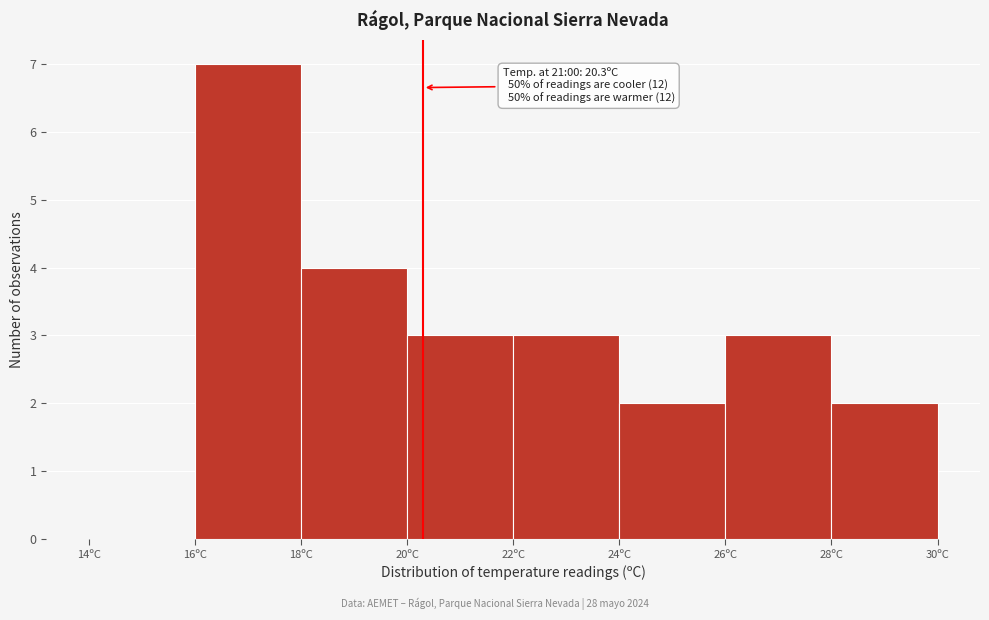

Over which range of the x-axis is the bar tallest?

16 to 18